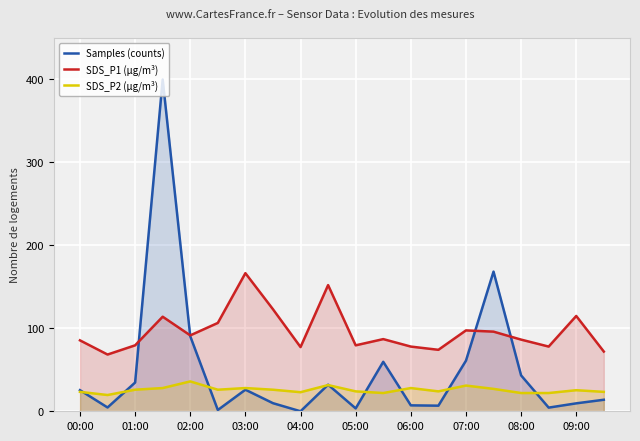

True or false: SDS_P2 (μg/m³) and SDS_P1 (μg/m³) intersect in this chart.

False